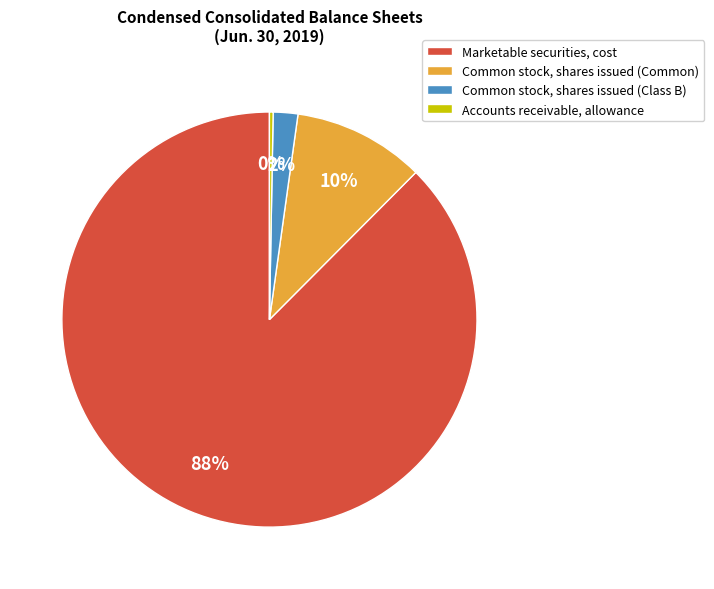

Which category has the smallest portion of the pie?

Accounts receivable, allowance